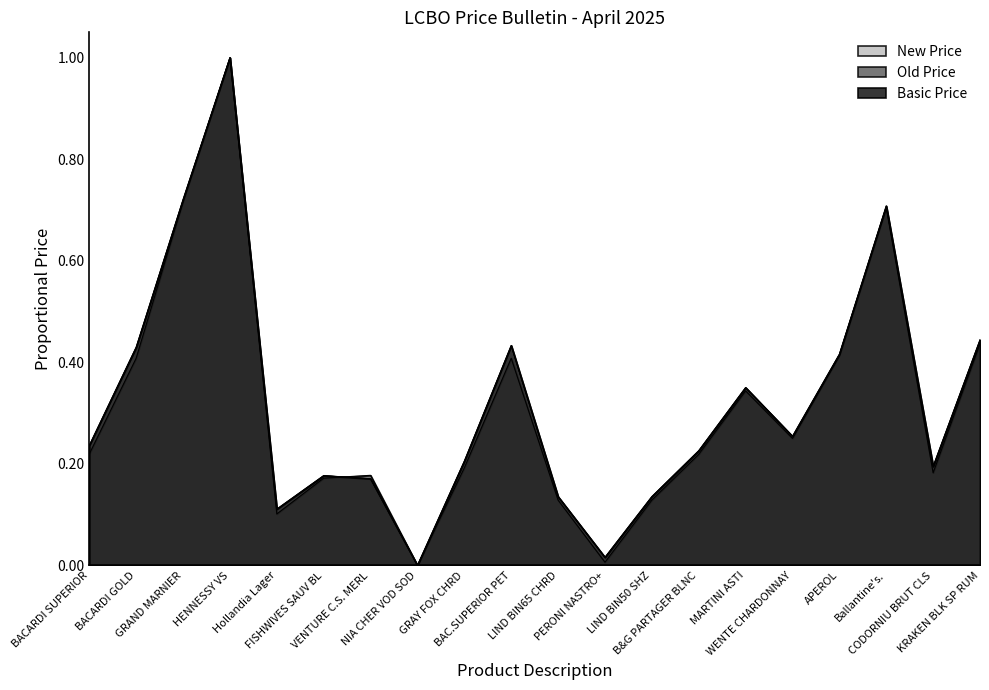

Reading right to left, extract all data points from this chart.

New Price: KRAKEN BLK SP RUM=0.4	CODORNIU BRUT CLS=0.2	Ballantine's.=0.7	APEROL=0.4	WENTE CHARDONNAY=0.3	MARTINI ASTI=0.4	B&G PARTAGER BLNC=0.2	LIND BIN50 SHZ=0.1	PERONI NASTRO+=0.0	LIND BIN65 CHRD=0.1	BAC.SUPERIOR PET=0.4	GRAY FOX CHRD=0.2	NIA CHER VOD SOD=0.0	VENTURE C.S. MERL=0.2	FISHWIVES SAUV BL=0.2	Hollandia Lager=0.1	HENNESSY VS=1.0	GRAND MARNIER=0.7	BACARDI GOLD=0.4	BACARDI SUPERIOR=0.2
Old Price: KRAKEN BLK SP RUM=0.4	CODORNIU BRUT CLS=0.2	Ballantine's.=0.7	APEROL=0.4	WENTE CHARDONNAY=0.3	MARTINI ASTI=0.3	B&G PARTAGER BLNC=0.2	LIND BIN50 SHZ=0.1	PERONI NASTRO+=0.0	LIND BIN65 CHRD=0.1	BAC.SUPERIOR PET=0.4	GRAY FOX CHRD=0.2	NIA CHER VOD SOD=0.0	VENTURE C.S. MERL=0.2	FISHWIVES SAUV BL=0.2	Hollandia Lager=0.1	HENNESSY VS=1.0	GRAND MARNIER=0.7	BACARDI GOLD=0.4	BACARDI SUPERIOR=0.2
Basic Price: KRAKEN BLK SP RUM=0.4	CODORNIU BRUT CLS=0.2	Ballantine's.=0.7	APEROL=0.4	WENTE CHARDONNAY=0.3	MARTINI ASTI=0.4	B&G PARTAGER BLNC=0.2	LIND BIN50 SHZ=0.1	PERONI NASTRO+=0.0	LIND BIN65 CHRD=0.1	BAC.SUPERIOR PET=0.4	GRAY FOX CHRD=0.2	NIA CHER VOD SOD=0.0	VENTURE C.S. MERL=0.2	FISHWIVES SAUV BL=0.2	Hollandia Lager=0.1	HENNESSY VS=1.0	GRAND MARNIER=0.7	BACARDI GOLD=0.4	BACARDI SUPERIOR=0.2